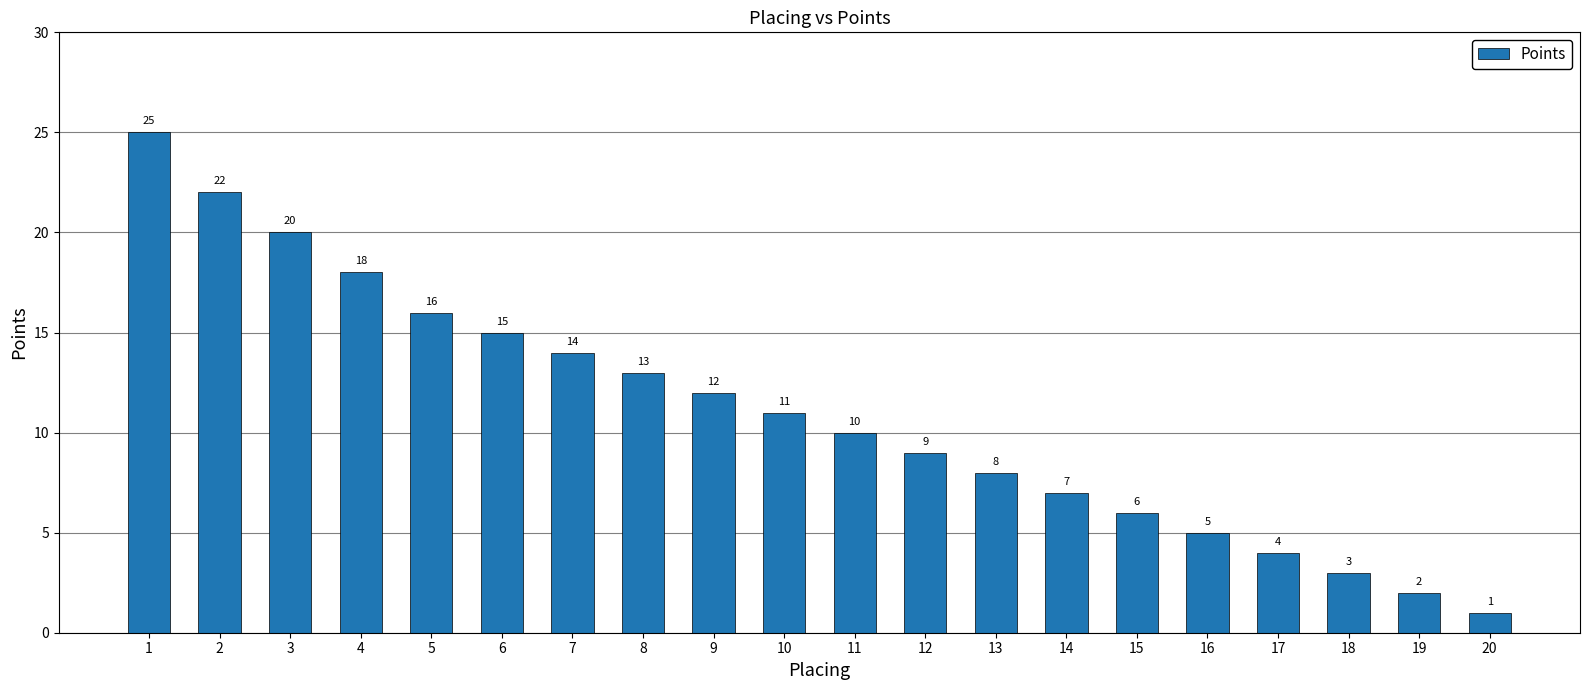

Is it true that the value at 8 is 13?

True